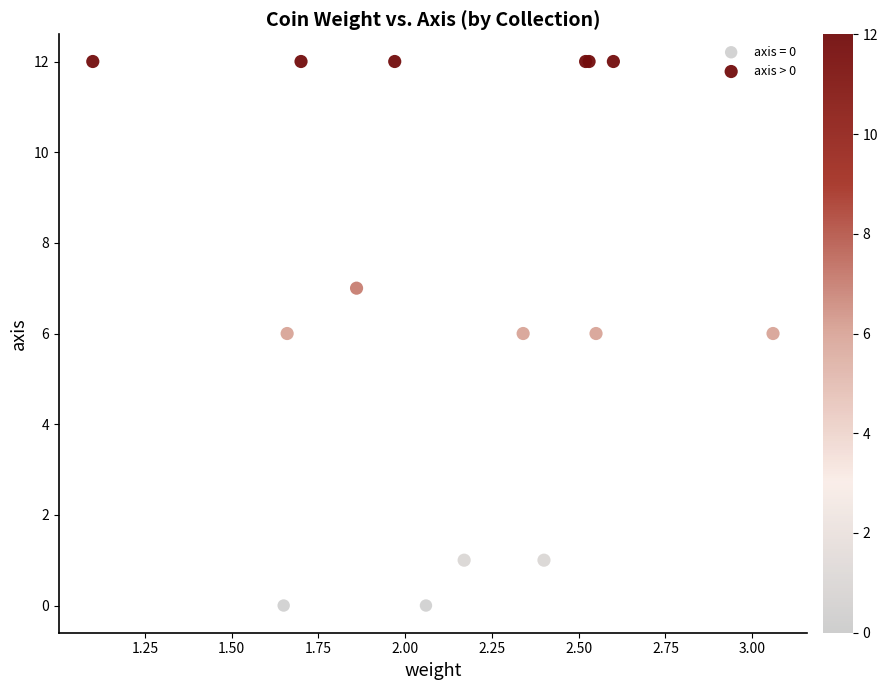

What are all the series names shown in the legend?

axis = 0, axis > 0